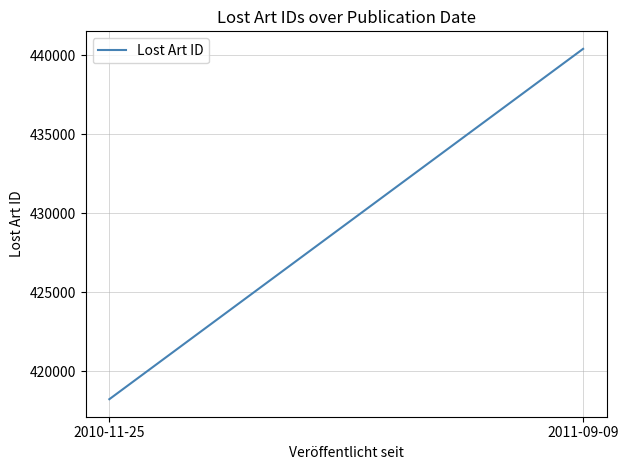

Count the number of categories in the chart.

2